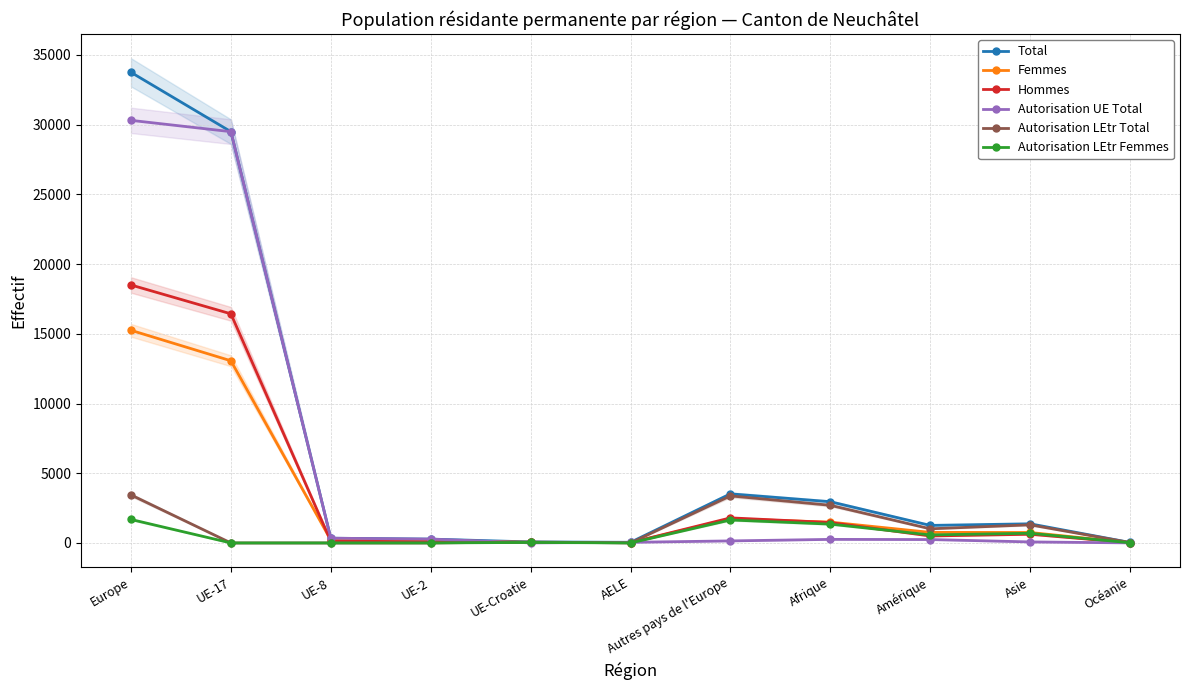

What are all the series names shown in the legend?

Total, Femmes, Hommes, Autorisation UE Total, Autorisation LEtr Total, Autorisation LEtr Femmes